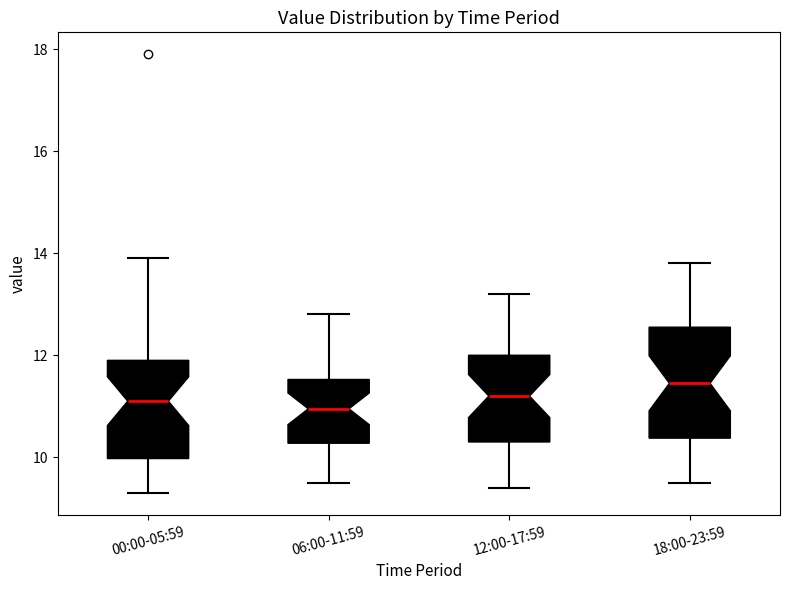

Which box is the tallest, from its lower edge to its upper edge?

18:00-23:59